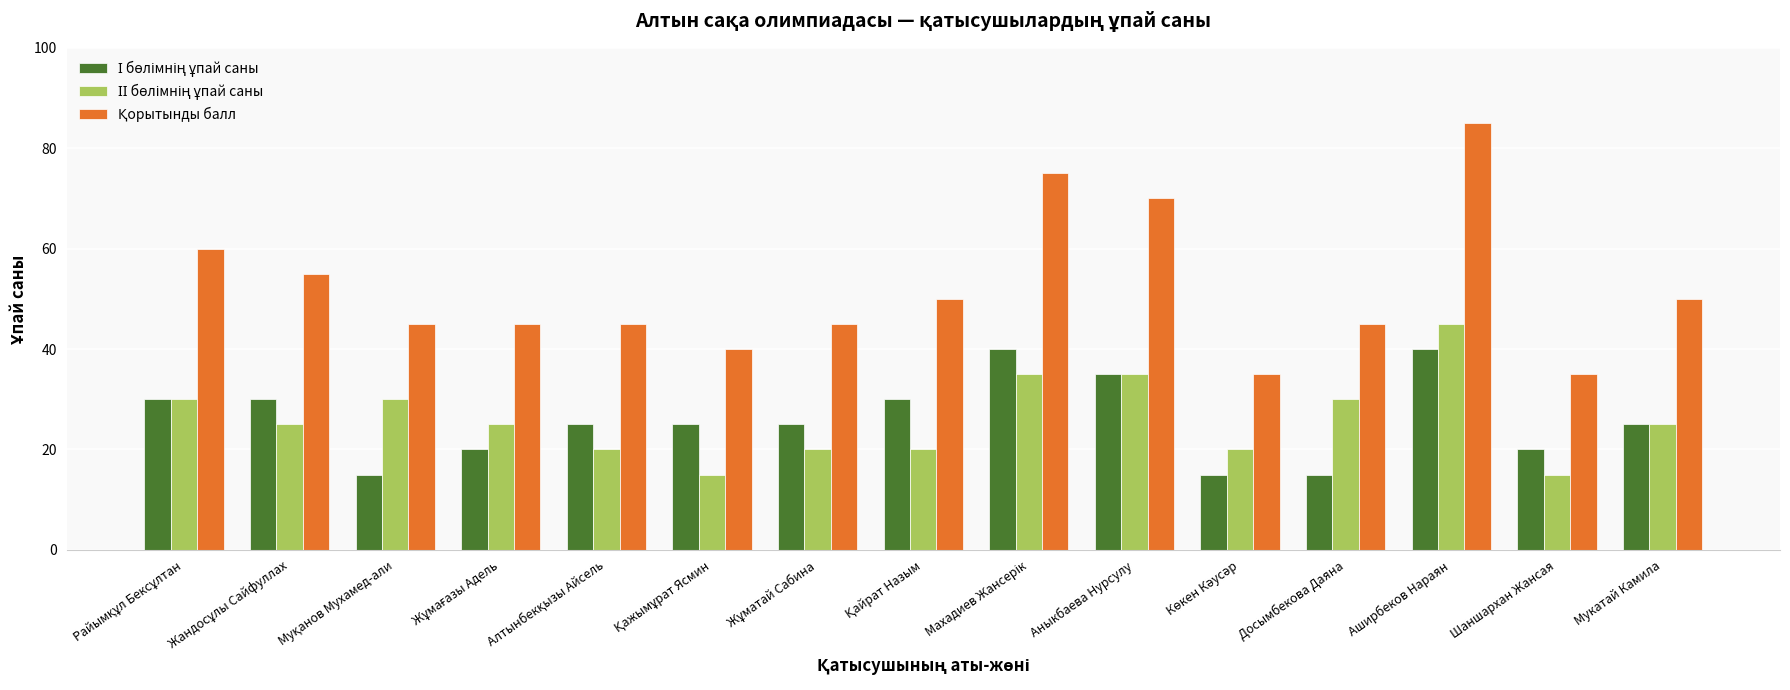

At how many categories does at least one series exceed 31?

15